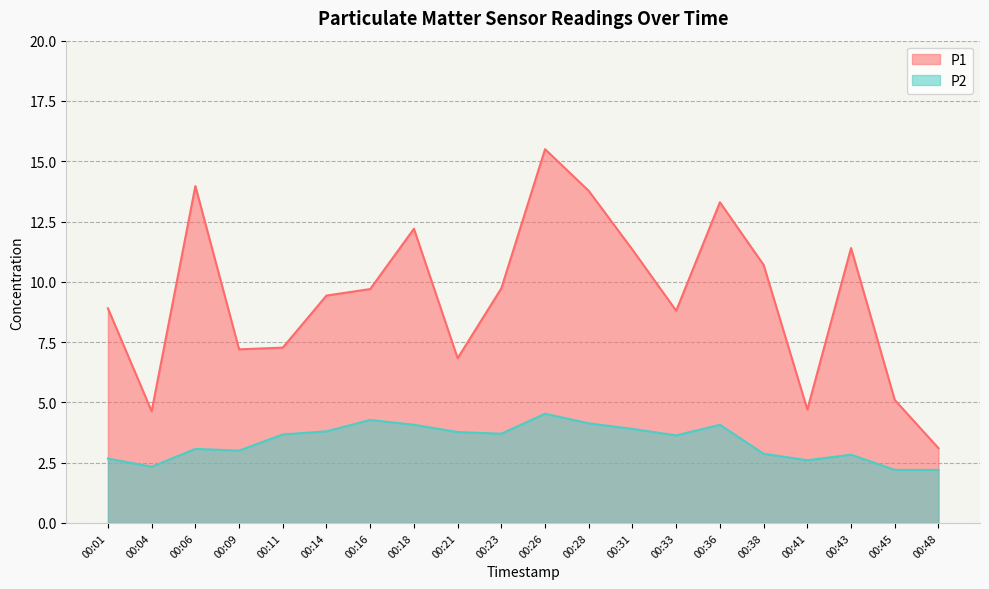

At which label is P1 closest to 9?

00:01